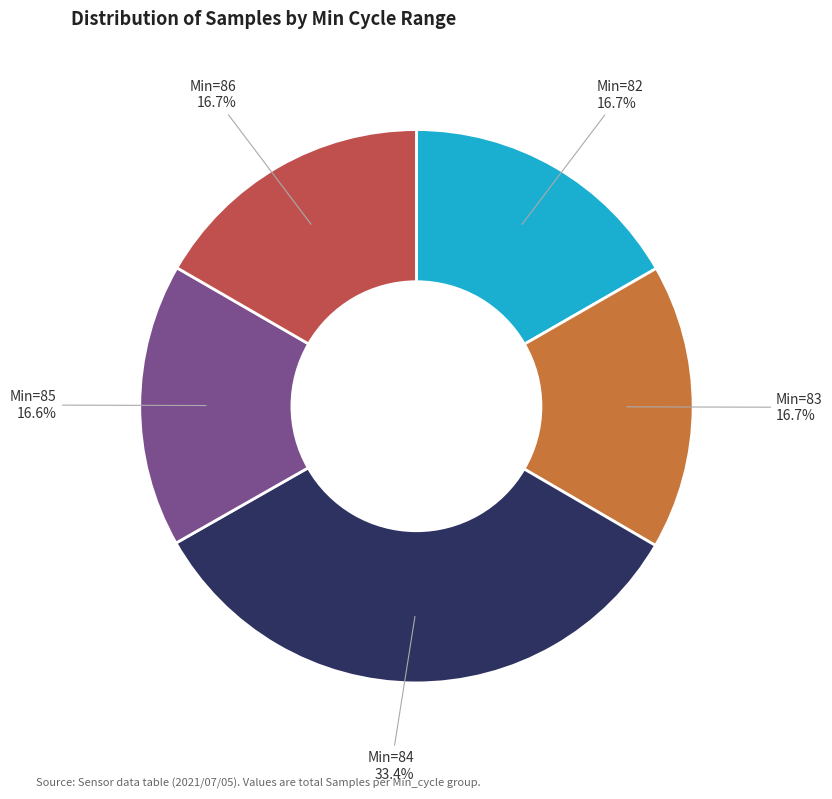

Is there any slice that represents more than half of the pie?

No